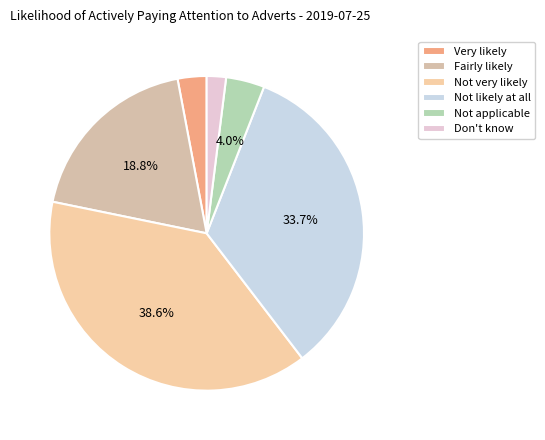

Does Not applicable represent more than half of the total?

No